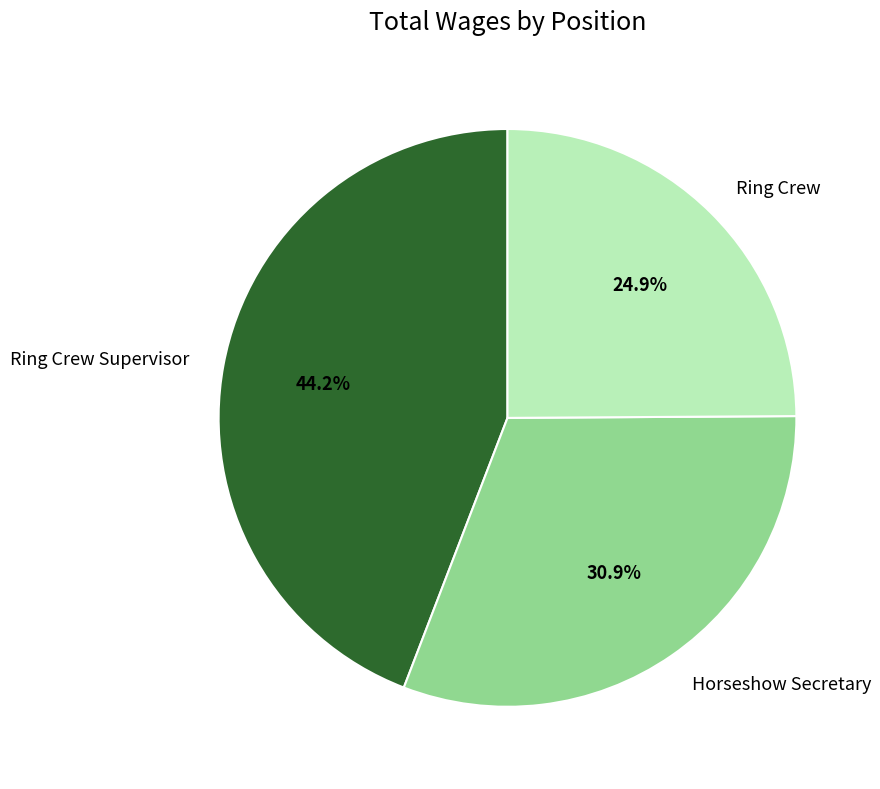

What portion of the pie excludes Ring Crew Supervisor?

55.8%